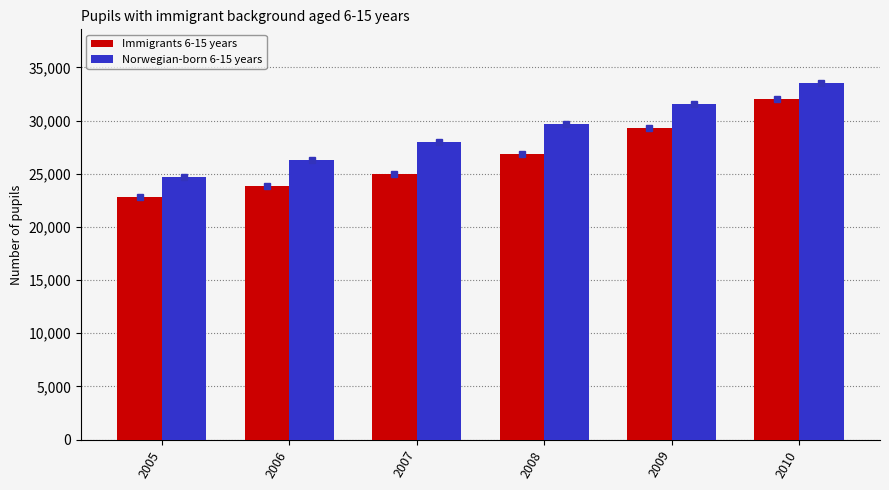

What is the average value of the Norwegian-born 6-15 years series?

28969